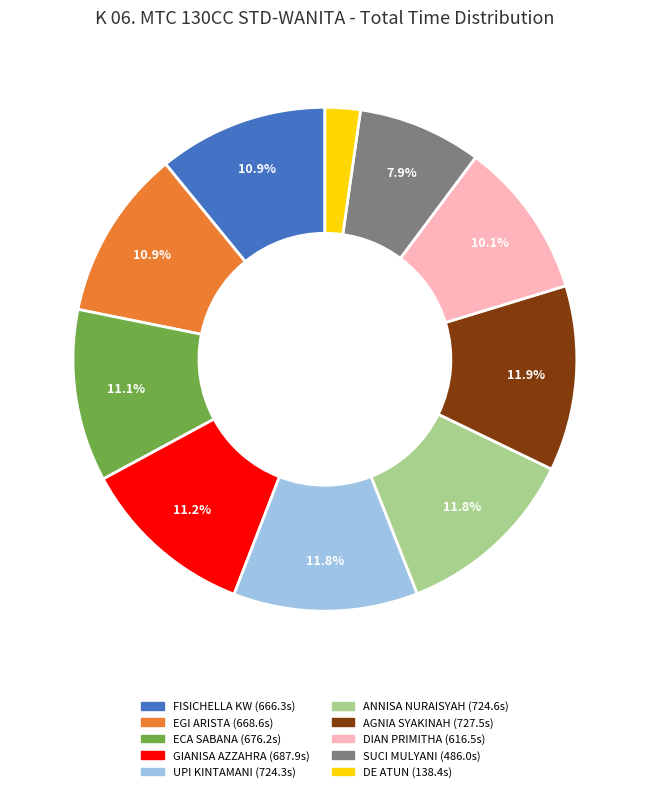

Is it true that GIANISA AZZAHRA is 11% of the pie?

True